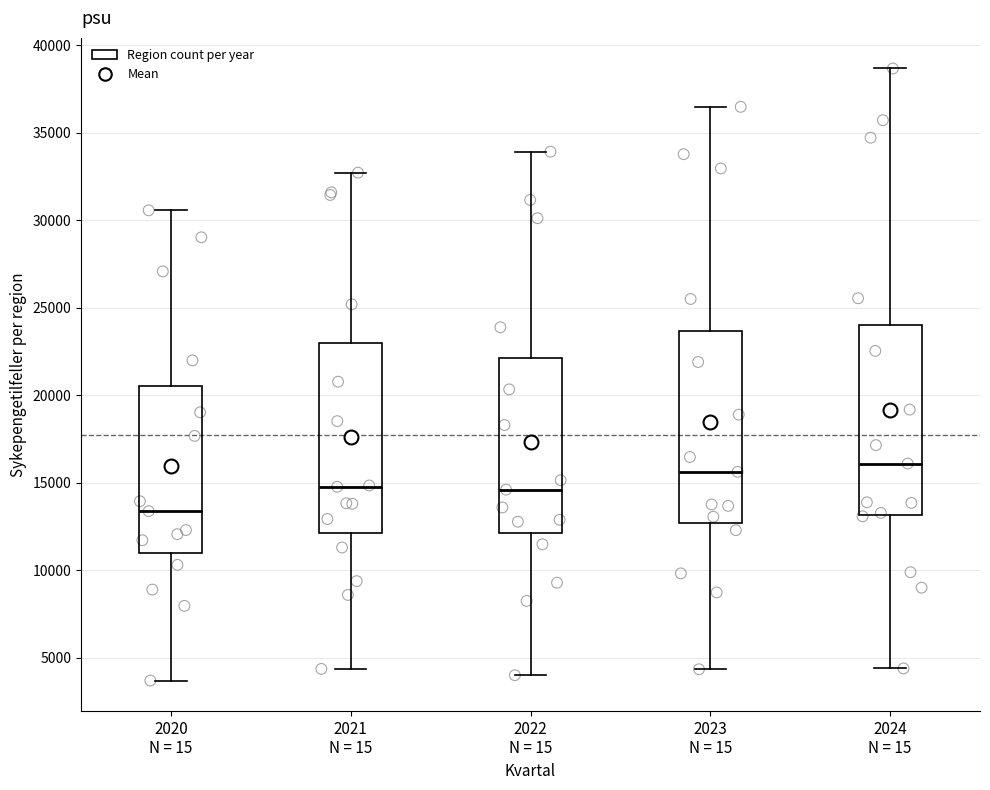

Reading left to right, transcribe this box plot: for each box, give where its median line is, the range the box spans, and where its two whiskers end, as read against the y-axis. The values are not printed on the chart, so give them approximately, as read against the axis.

2020 N = 15: median 13500, box 11000 to 20500, whiskers 3500 to 30500
2021 N = 15: median 15000, box 12000 to 23000, whiskers 4500 to 32500
2022 N = 15: median 14500, box 12000 to 22000, whiskers 4000 to 34000
2023 N = 15: median 15500, box 12500 to 23500, whiskers 4500 to 36500
2024 N = 15: median 16000, box 13000 to 24000, whiskers 4500 to 38500